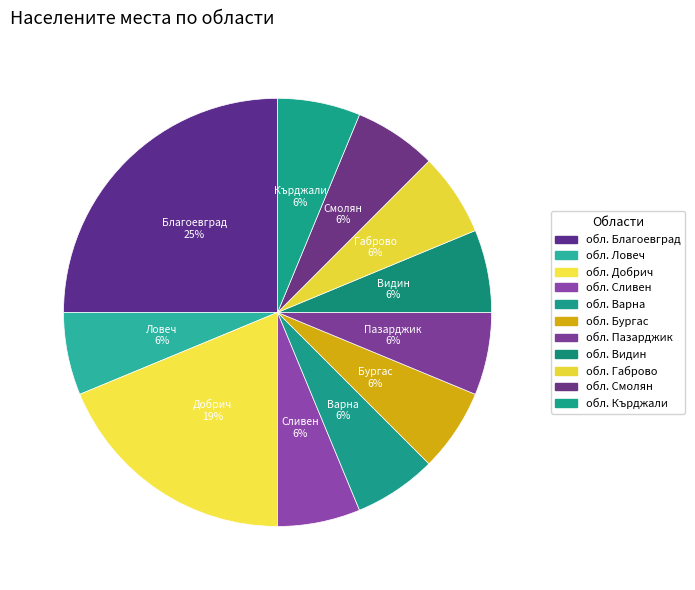

How many segments does this pie chart have?

11